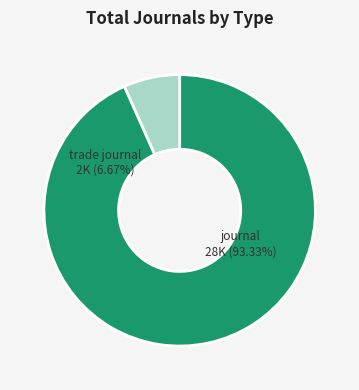

How many segments does this pie chart have?

2